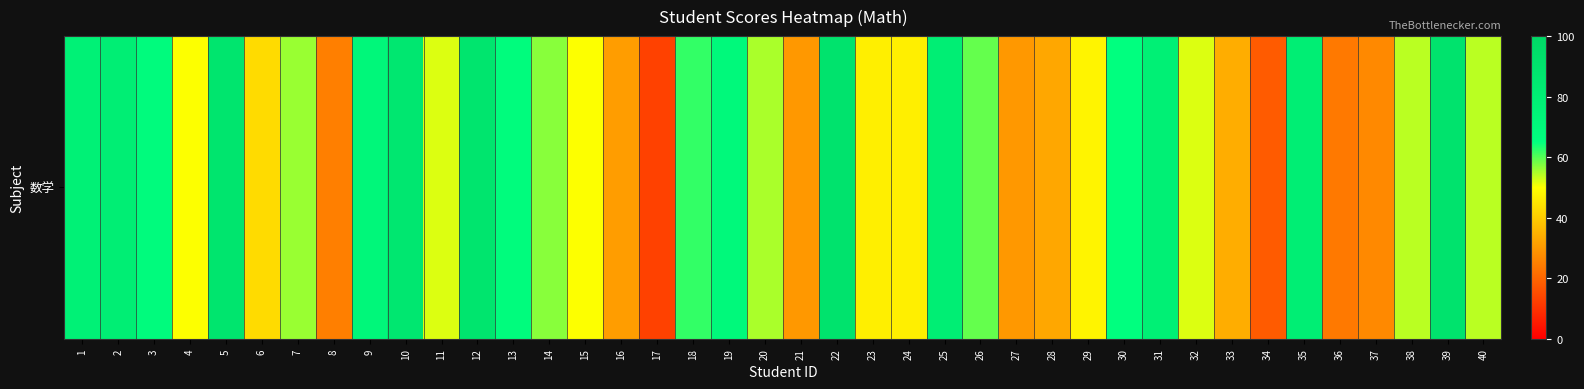

What value does the data have at 36?

24